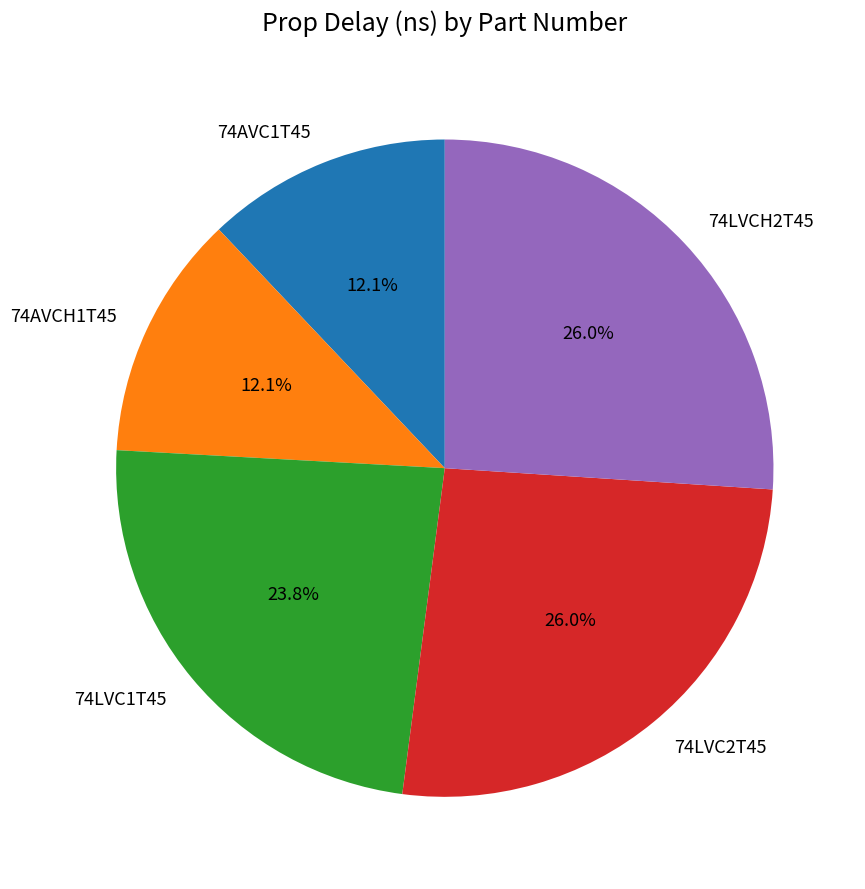

Do 74AVCH1T45 and 74LVCH2T45 together represent more than half of the pie?

No